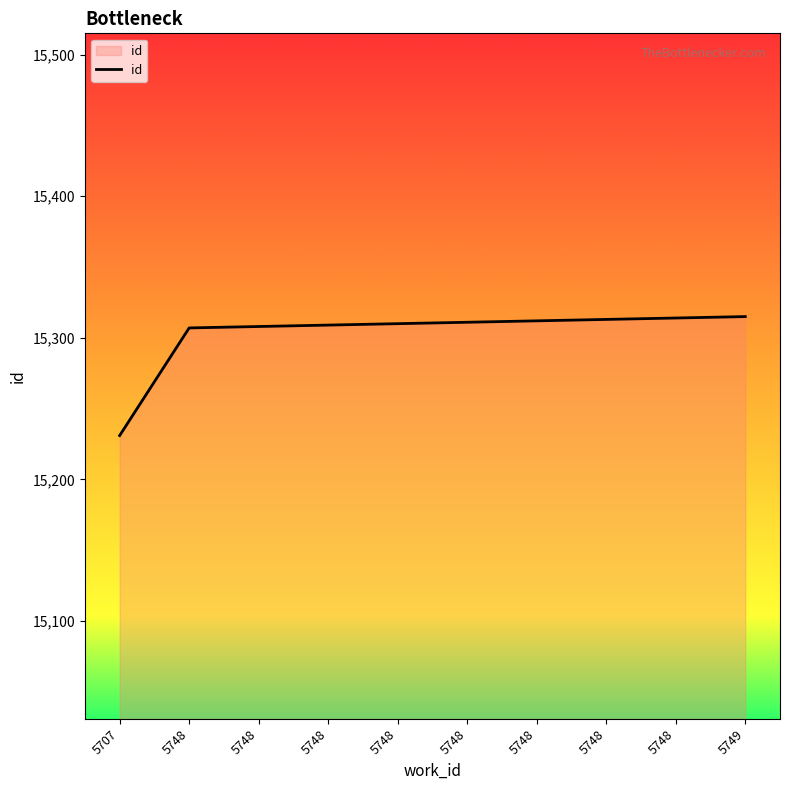

Is this an area chart (filled region under the line)?

Yes